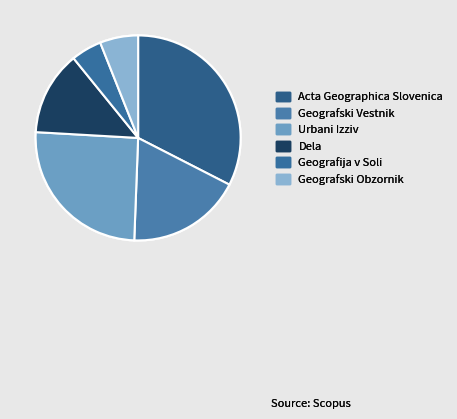

To the nearest percent, what is the average slice percentage?

17%